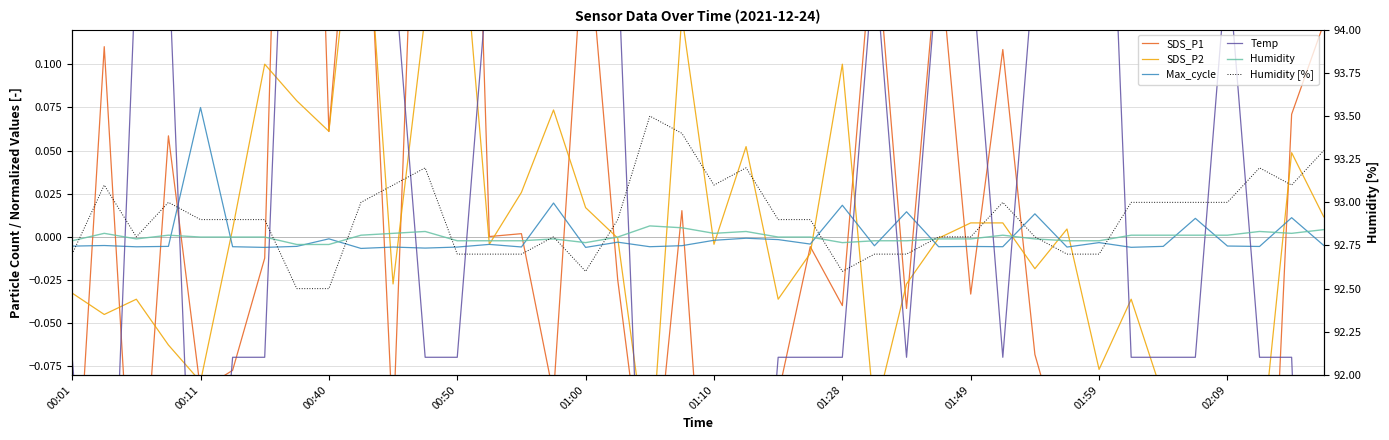

True or false: SDS_P2 has a value of -0.0 at 00:01.

True